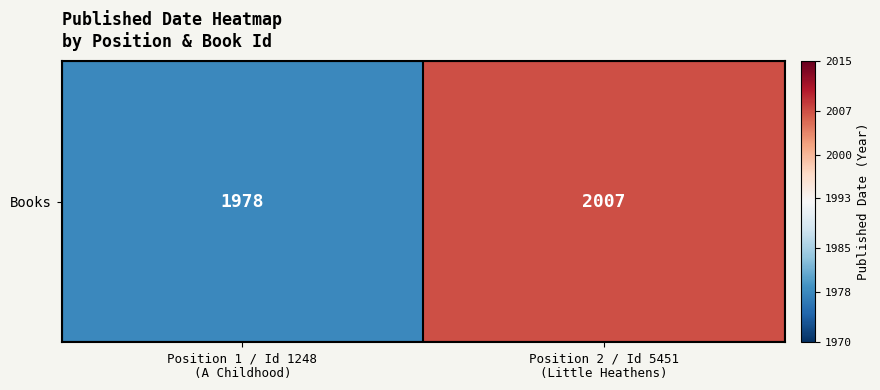

Rank the categories by value from lowest to highest.

Position 1 / Id 1248
(A Childhood), Position 2 / Id 5451
(Little Heathens)